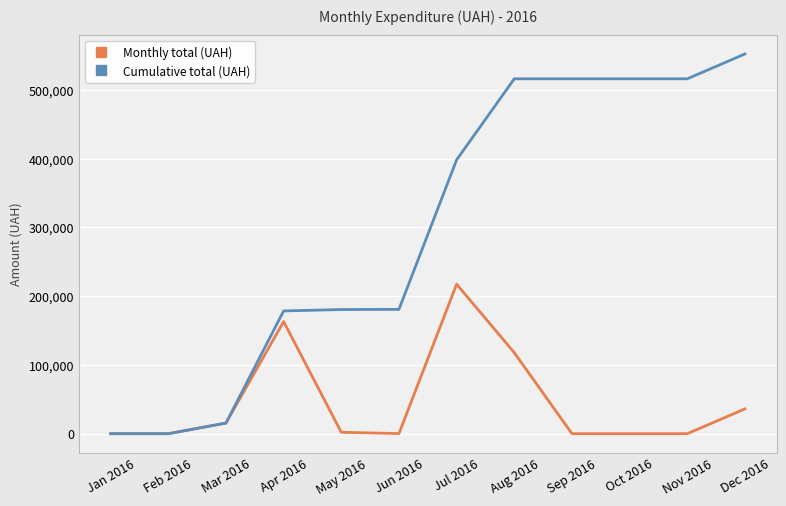

Count the number of data series in this chart.

2